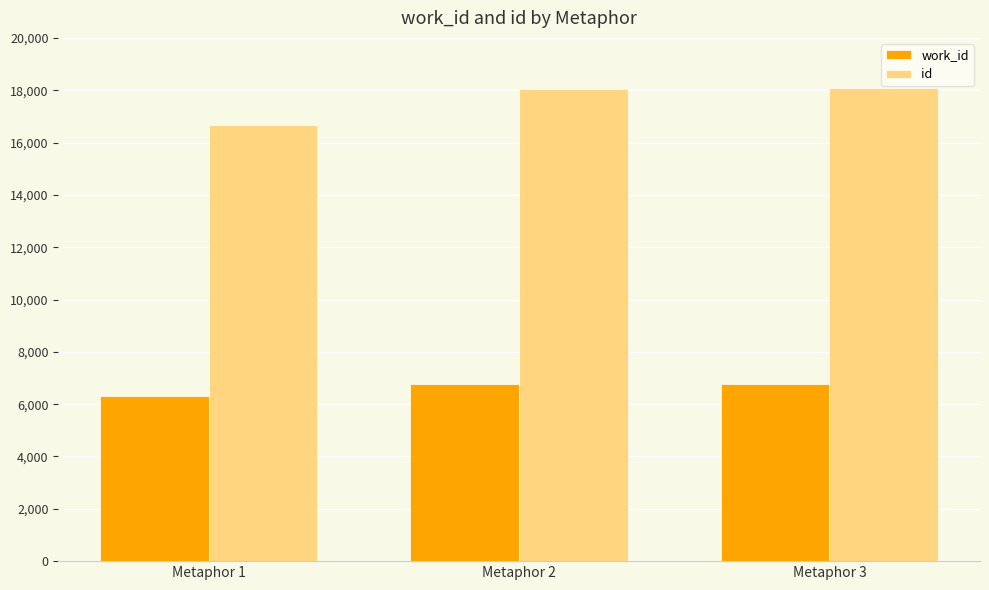

Is the value of id at Metaphor 1 greater than the value of work_id at Metaphor 3?

Yes